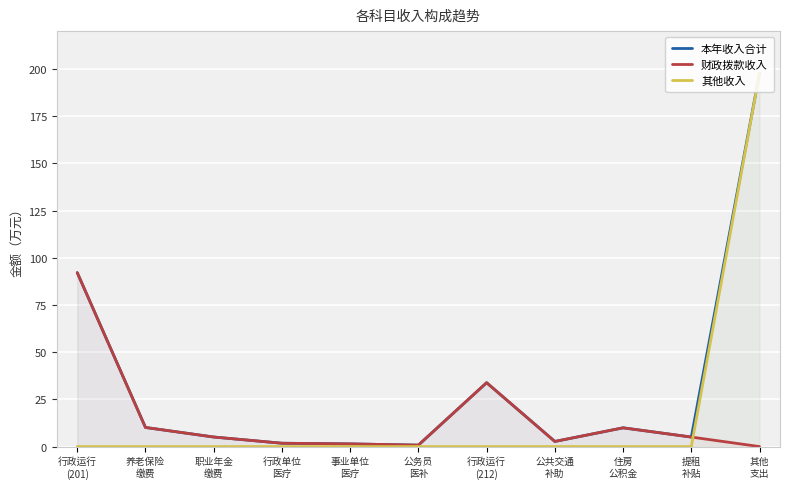

Is the value of 其他收入 at 提租
补贴 greater than the value of 本年收入合计 at 行政运行
(201)?

No